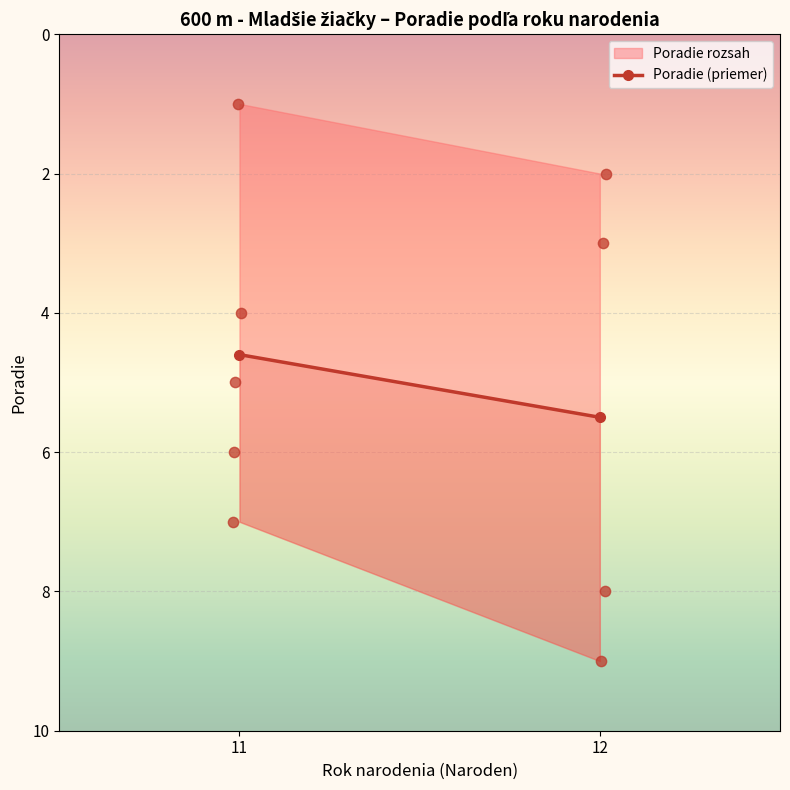

Between 12 and 11, which is larger?

12